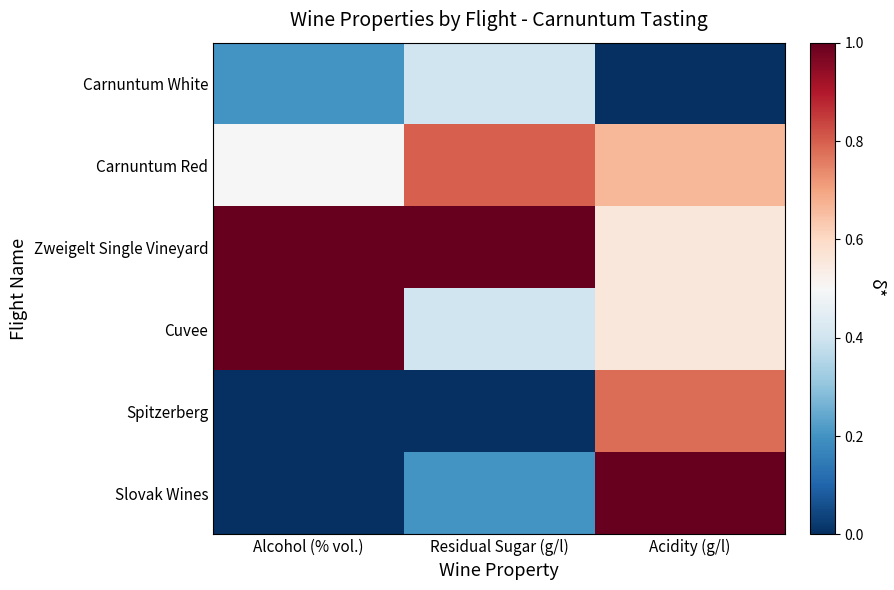

What is the difference between the highest and lowest values at Acidity (g/l)?

1.0